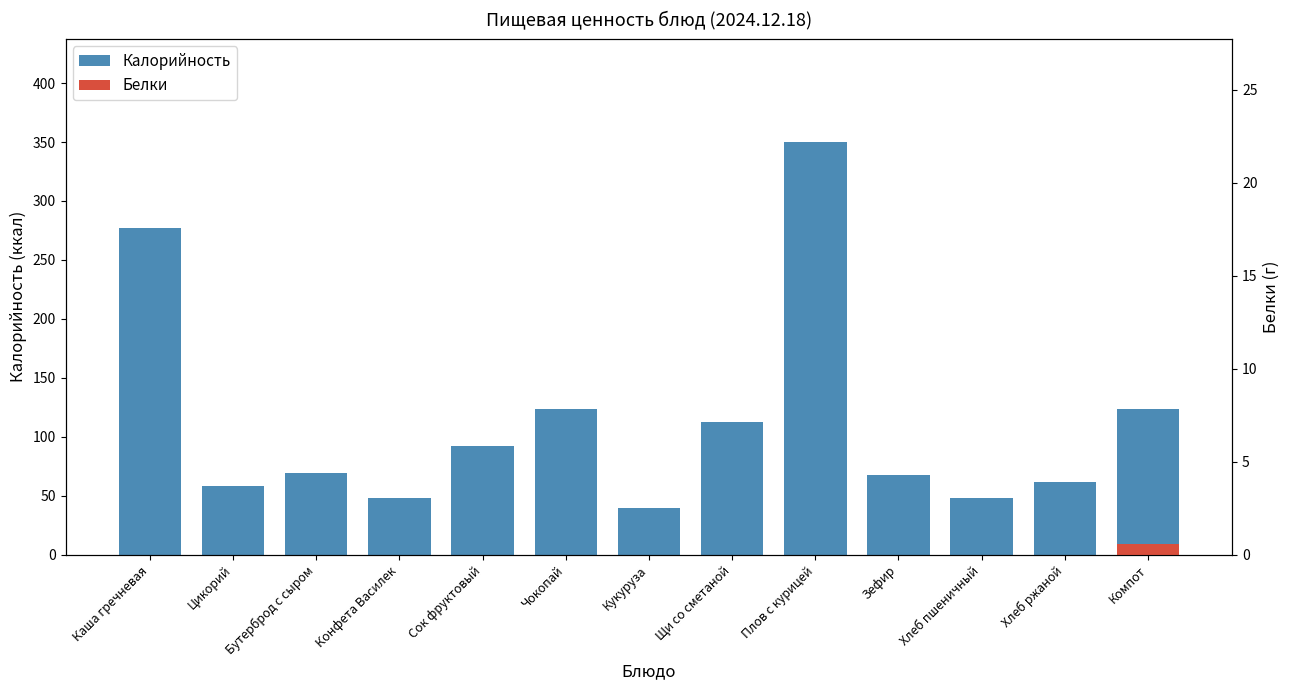

What is the sum of the values at Плов с курицей and Зефир?

417.8